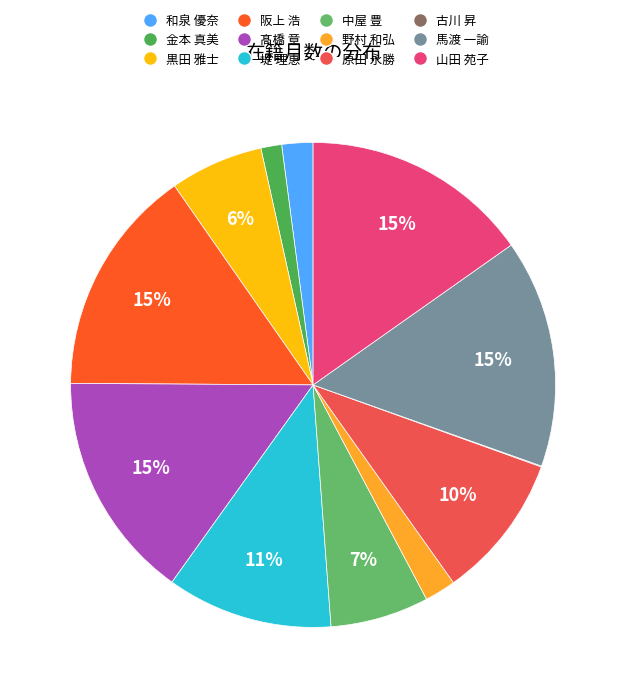

Is the sum of 髙橋 章 and 黒田 雅士 greater than half?

No